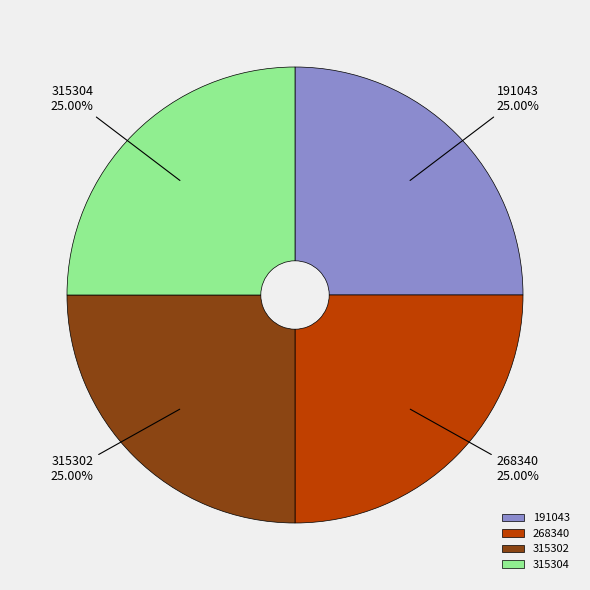

What portion of the pie excludes 315302?

75.0%